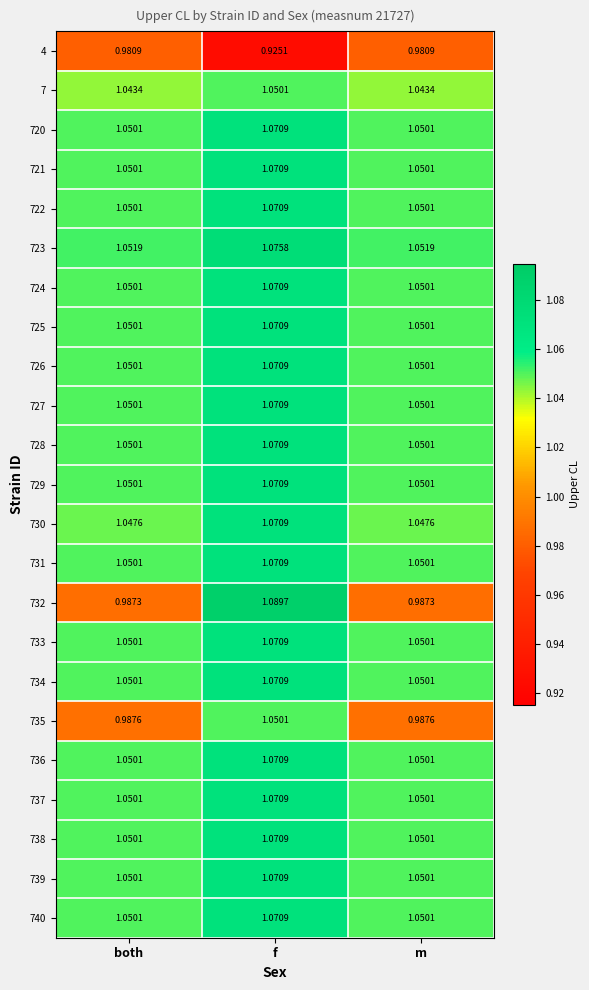

At how many categories does at least one series exceed 0?

3